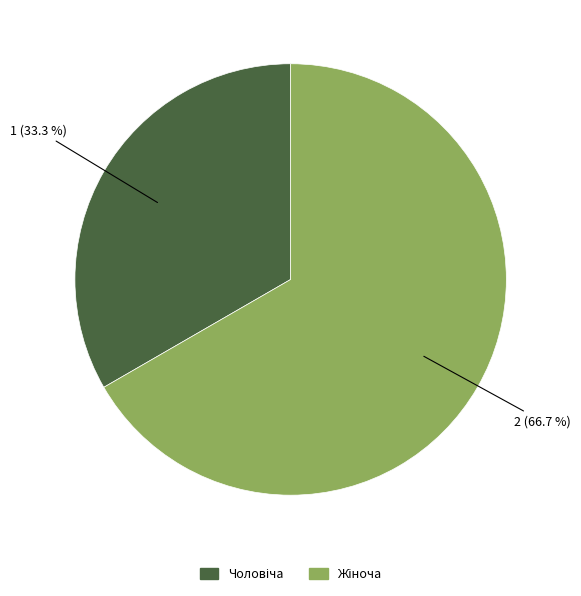

Is there a majority slice in this chart?

Yes